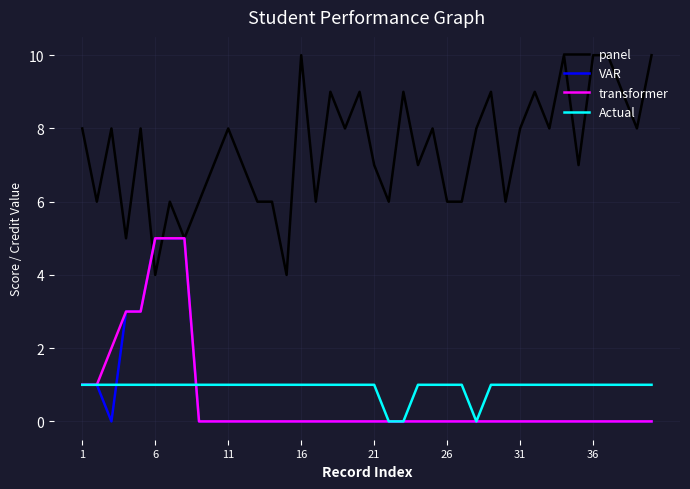

Which series has the largest total across all categories?

panel